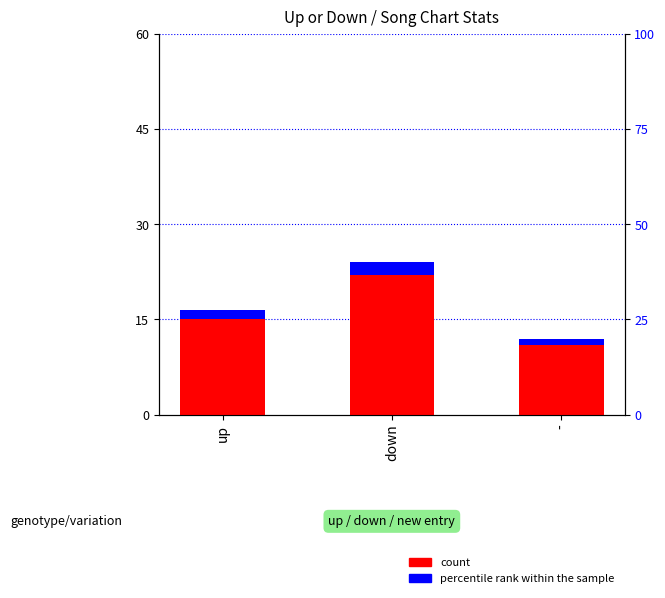

What is the sum of the percentile rank within the sample values at down and up?

3.5